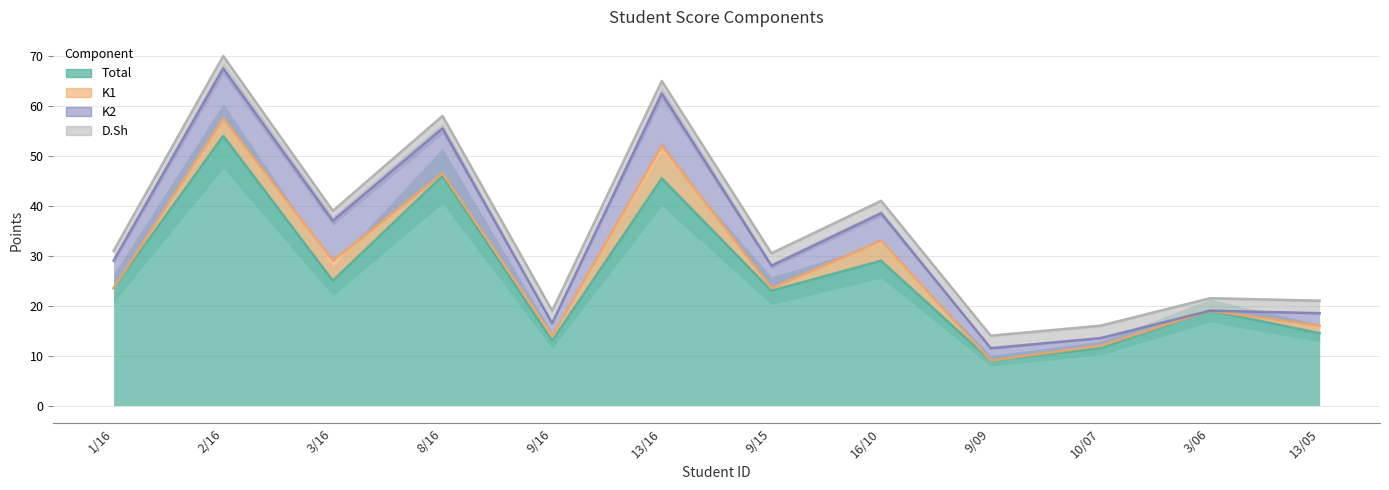

Which series changed the most between 1/16 and 16/10?

Total